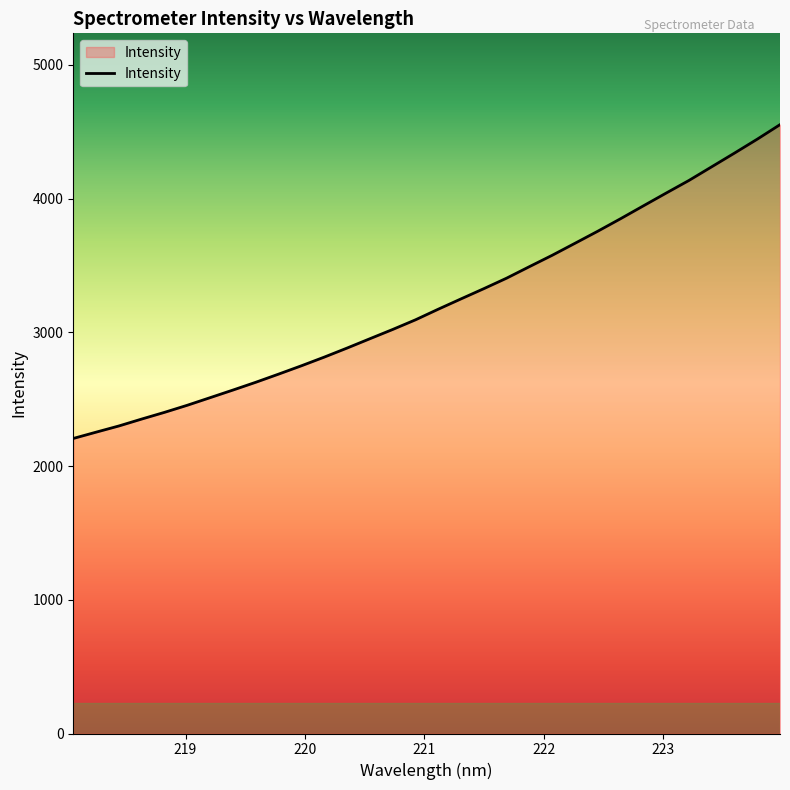

What is the greatest value displayed?

4552.5